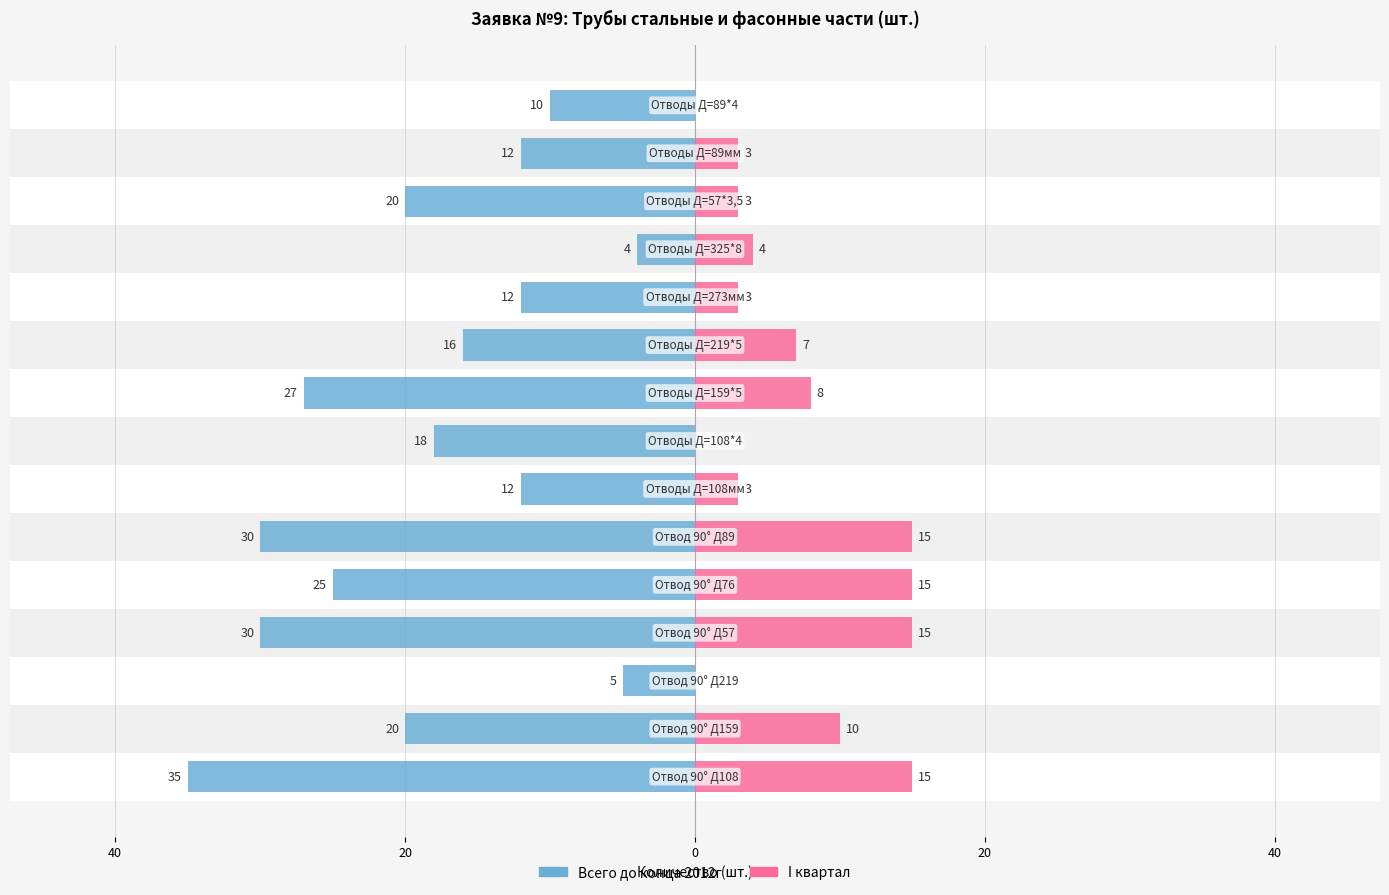

What is the difference between the Всего до конца 2012г values at 12 and 0?

10